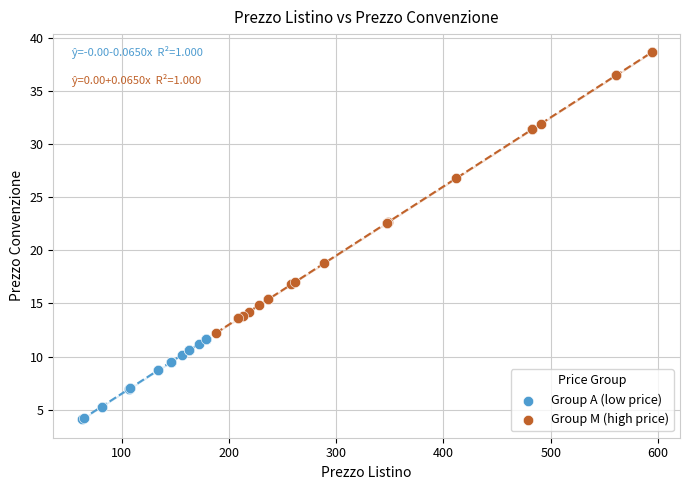

Which series reaches the minimum Y coordinate?

Group A (low price)